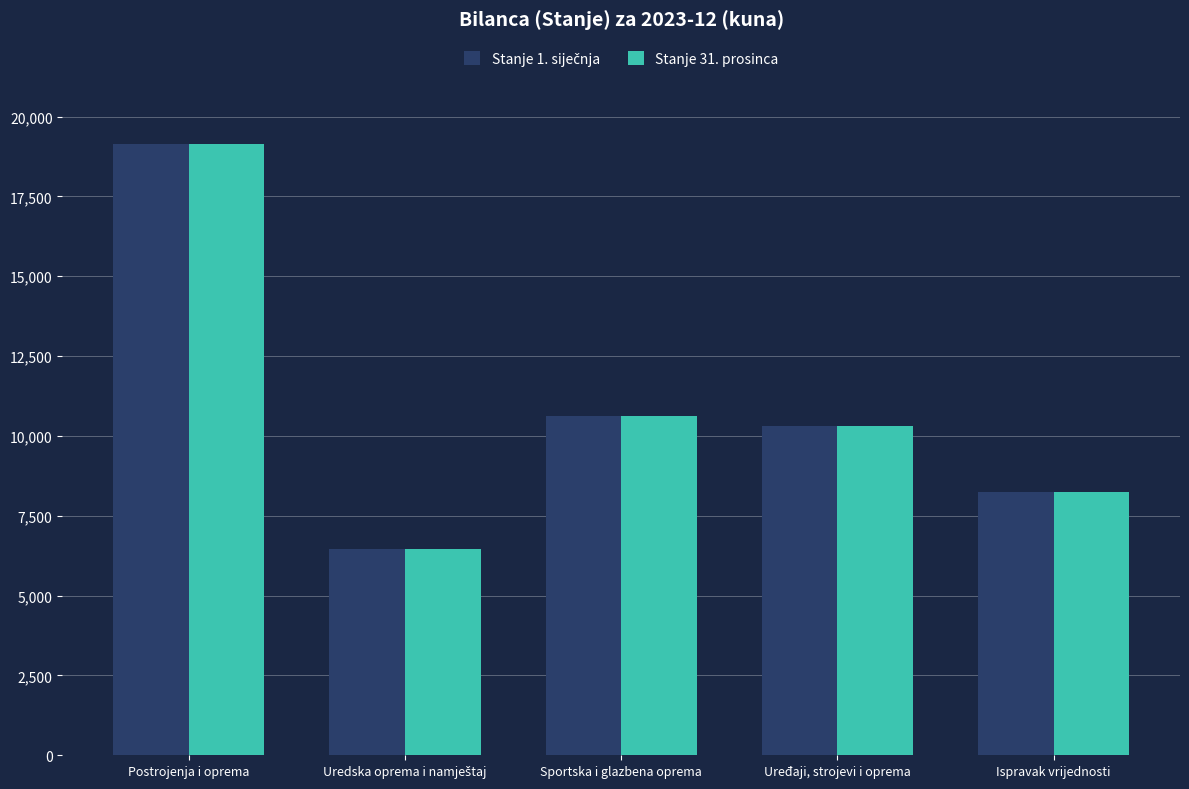

The value of Stanje 31. prosinca at Postrojenja i oprema is 5901.3. True or false?

False